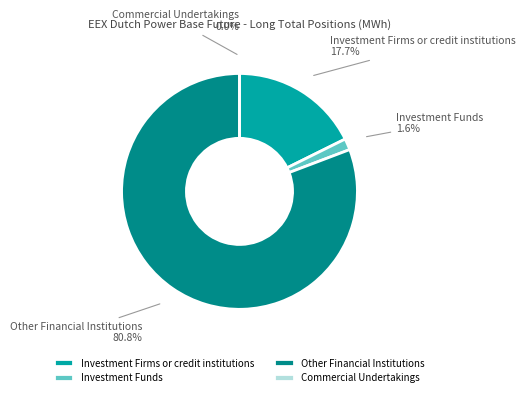

Between Investment Funds and Commercial Undertakings, which is larger?

Investment Funds